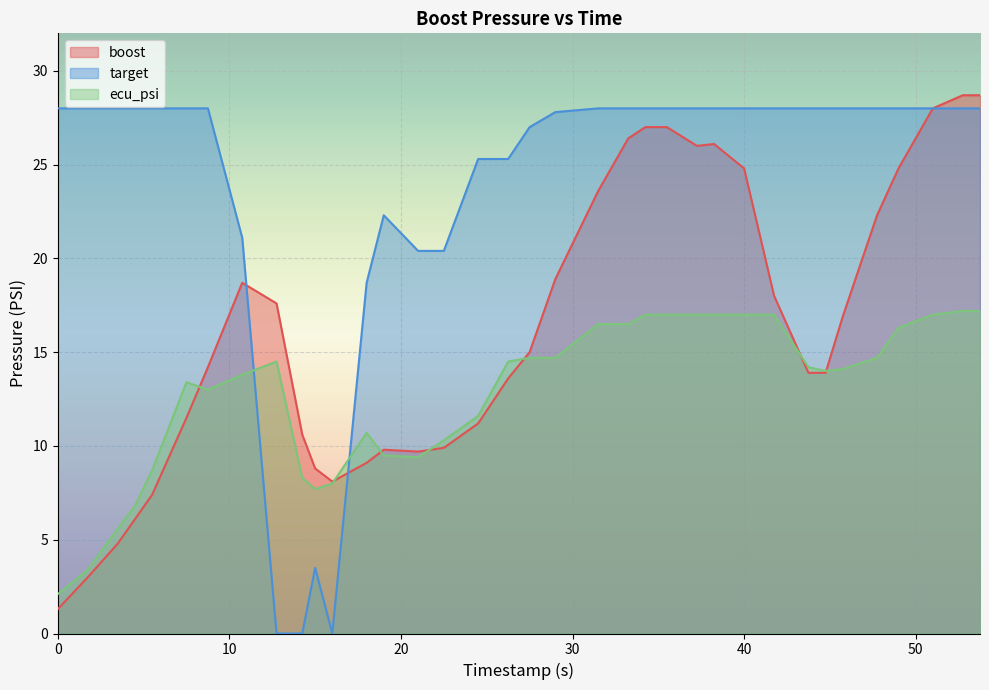

Reading left to right, extract all data points from this chart.

boost: 0.0=1.3	1.75=3.0	3.5=4.8	4.5=6.1	5.5=7.4	7.5=11.5	8.75=14.2	10.75=18.7	12.75=17.6	14.25=10.6	15.0=8.8	16.0=8.1	18.0=9.1	19.0=9.8	21.0=9.7	22.5=9.9	24.5=11.2	26.25=13.6	27.5=15.0	29.0=18.9	31.5=23.6	33.25=26.4	34.25=27.0	35.5=27.0	37.25=26.0	38.25=26.1	40.0=24.8	41.75=18.0	43.75=13.9	44.75=13.9	45.75=16.9	47.75=22.3	49.0=24.8	51.0=28.0	52.75=28.7	53.75=28.7
target: 0.0=28.0	1.75=28.0	3.5=28.0	4.5=28.0	5.5=28.0	7.5=28.0	8.75=28.0	10.75=21.1	12.75=0.0	14.25=0.0	15.0=3.5	16.0=0.0	18.0=18.7	19.0=22.3	21.0=20.4	22.5=20.4	24.5=25.3	26.25=25.3	27.5=27.0	29.0=27.8	31.5=28.0	33.25=28.0	34.25=28.0	35.5=28.0	37.25=28.0	38.25=28.0	40.0=28.0	41.75=28.0	43.75=28.0	44.75=28.0	45.75=28.0	47.75=28.0	49.0=28.0	51.0=28.0	52.75=28.0	53.75=28.0
ecu_psi: 0.0=2.1	1.75=3.4	3.5=5.6	4.5=6.8	5.5=8.7	7.5=13.4	8.75=13.0	10.75=13.8	12.75=14.5	14.25=8.3	15.0=7.7	16.0=8.0	18.0=10.7	19.0=9.5	21.0=9.4	22.5=10.3	24.5=11.6	26.25=14.5	27.5=14.7	29.0=14.7	31.5=16.5	33.25=16.5	34.25=17.0	35.5=17.0	37.25=17.0	38.25=17.0	40.0=17.0	41.75=17.0	43.75=14.2	44.75=14.0	45.75=14.1	47.75=14.7	49.0=16.3	51.0=17.0	52.75=17.2	53.75=17.2